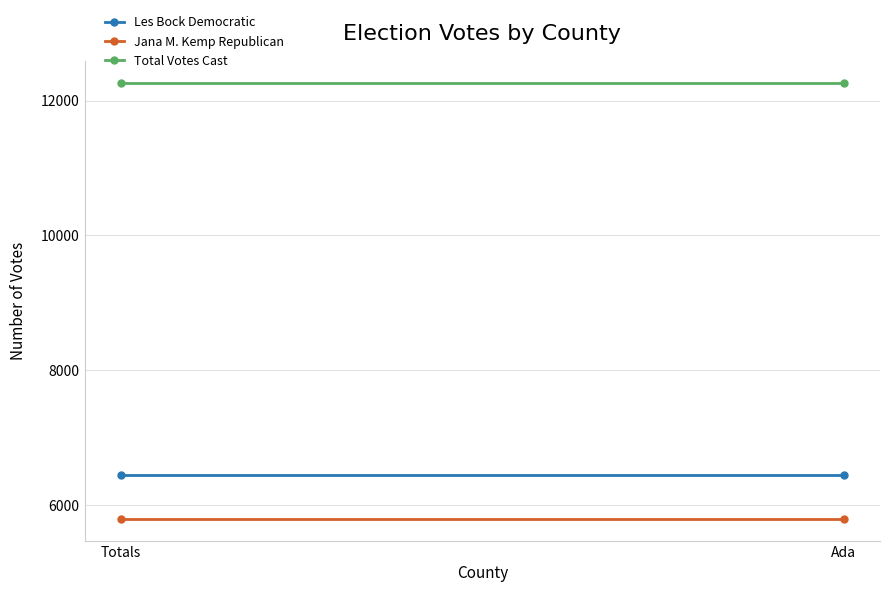

Reading right to left, what are all the values shown in this chart?

Les Bock Democratic: 6458	6458
Jana M. Kemp Republican: 5802	5802
Total Votes Cast: 12260	12260